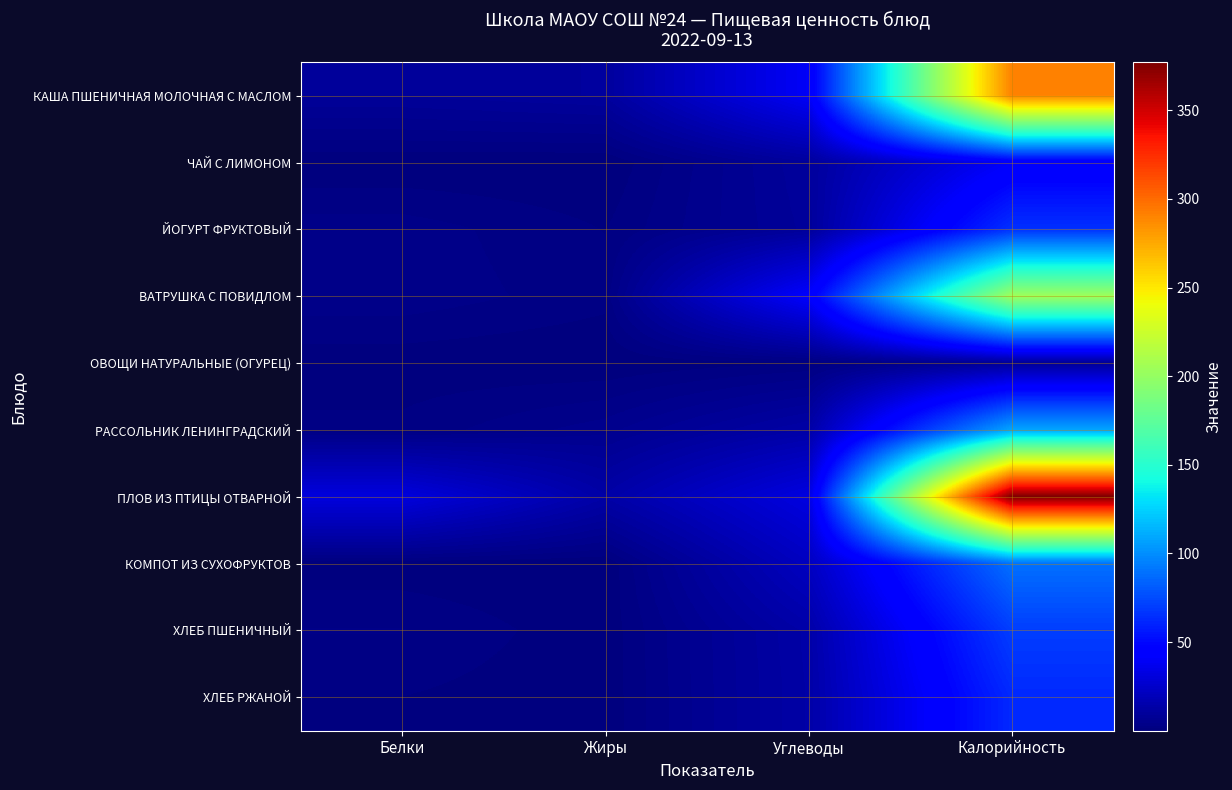

At which category is the sum across all series the highest?

Калорийность